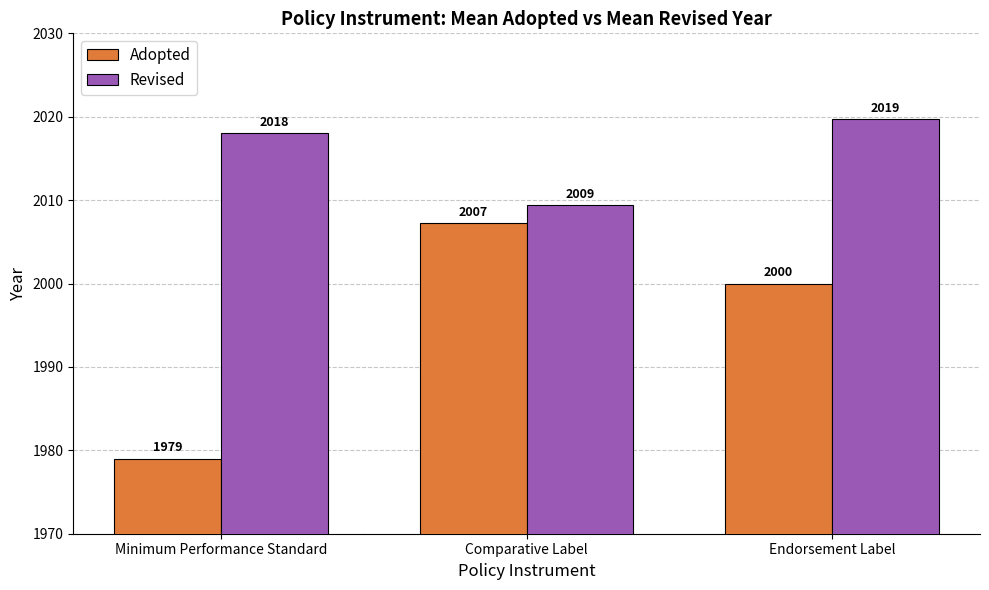

What is the label of the 2nd bar from the left?

Comparative Label